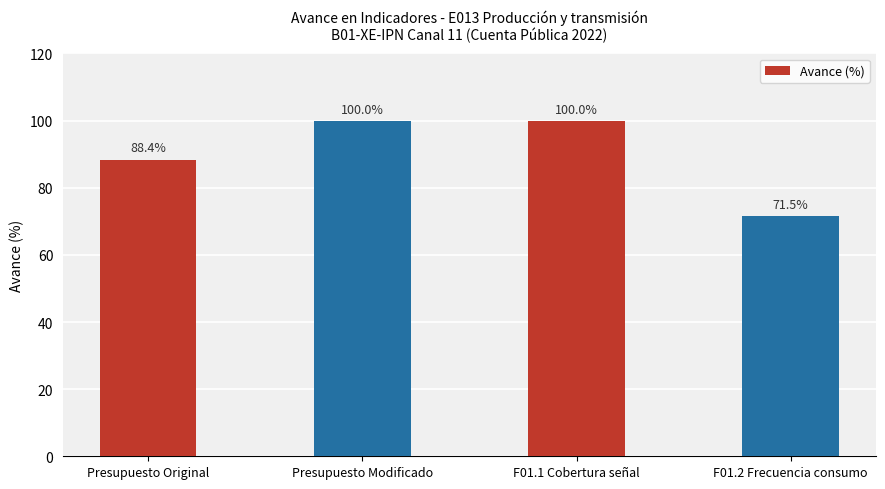

Is it true that the value at Presupuesto Modificado is 100.0?

True